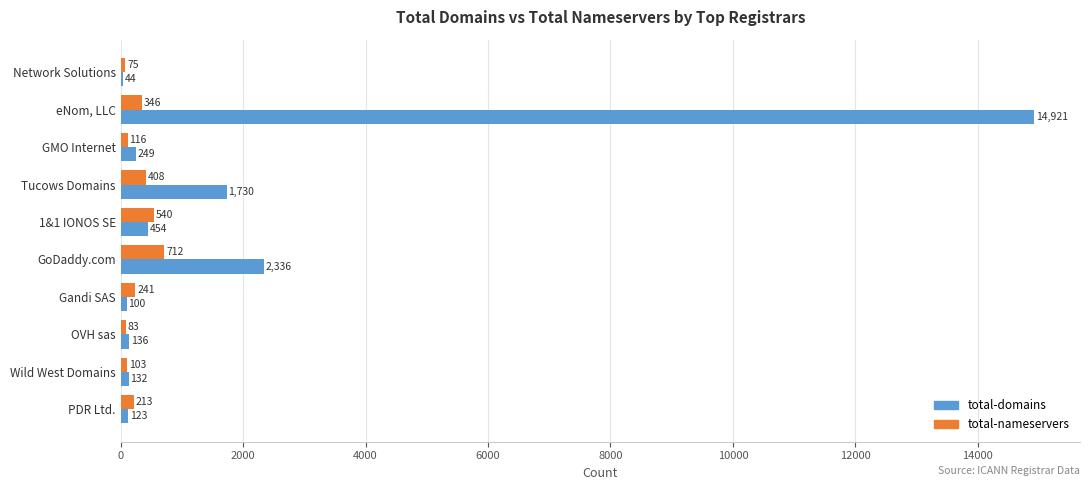

Is it true that total-nameservers equals 103 at Wild West Domains?

True